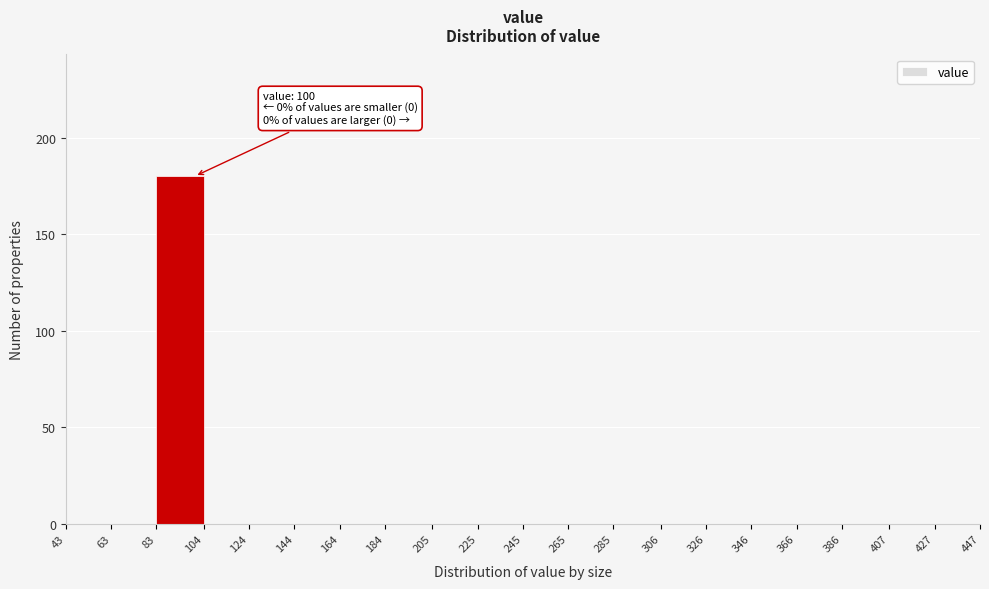

Which range on the x-axis has the tallest bar?

83 to 104